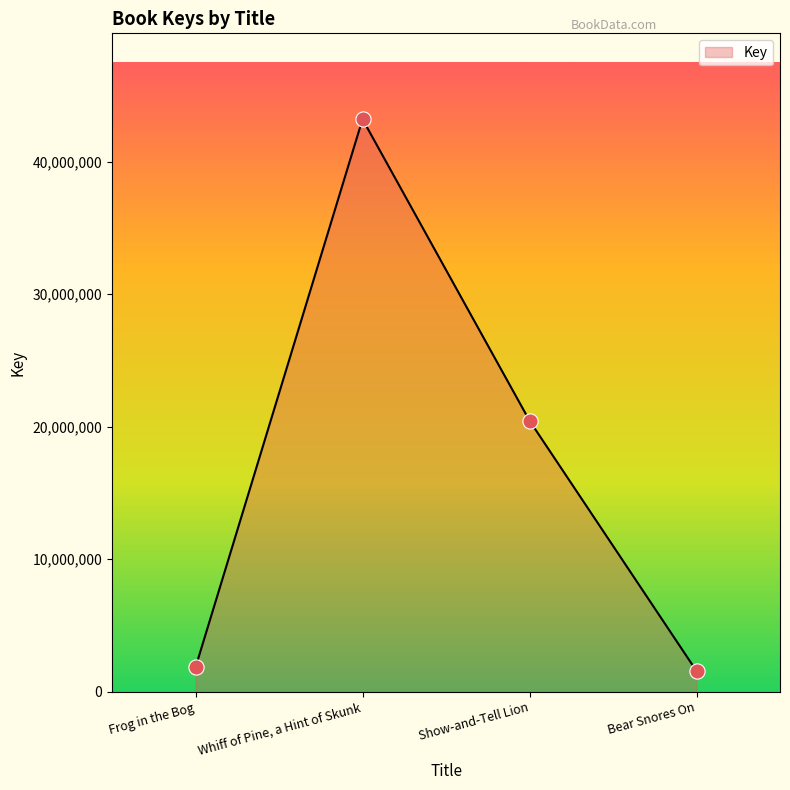

Which has a higher value, Show-and-Tell Lion or Frog in the Bog?

Show-and-Tell Lion